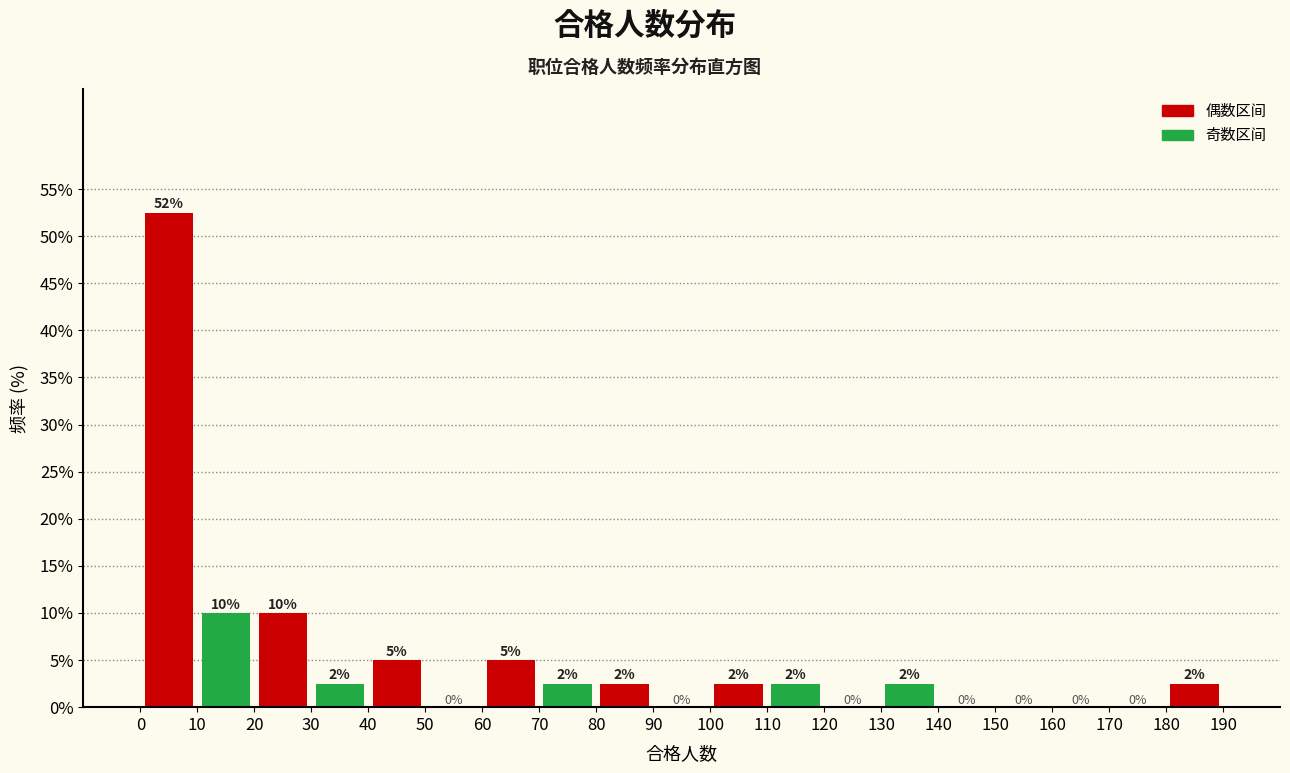

Over which range of the x-axis is the bar tallest?

0 to 10